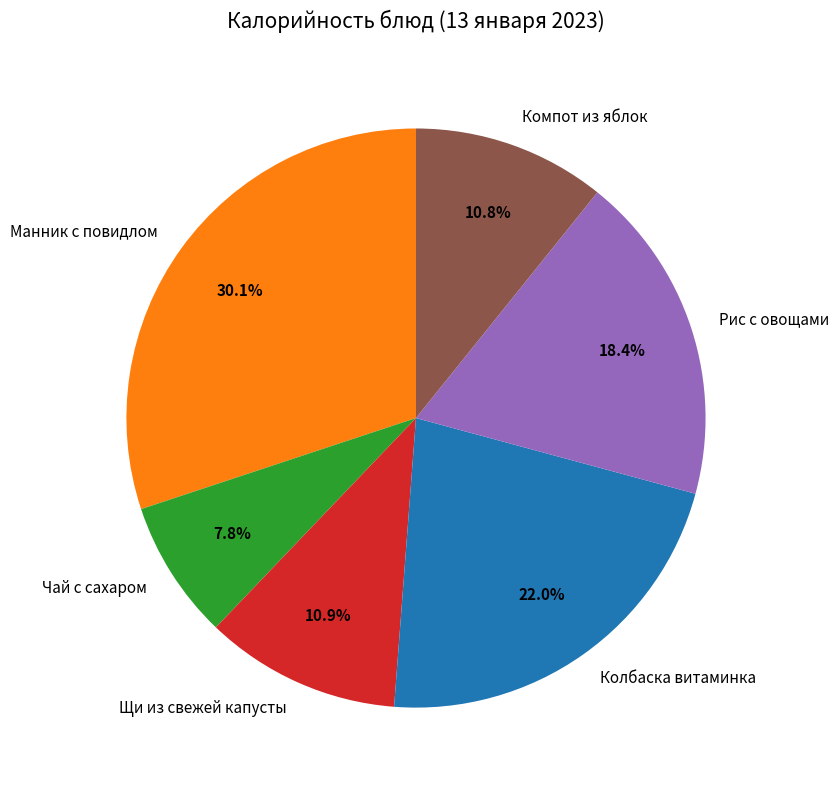

Is it true that Чай с сахаром is 8% of the pie?

True